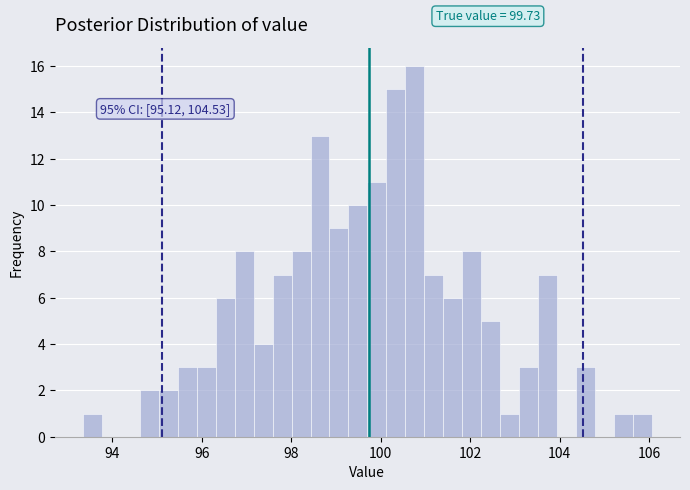

Around what value on the x-axis is the tallest bar? Give the approximate position of its centre, as read against the axis.

100.8